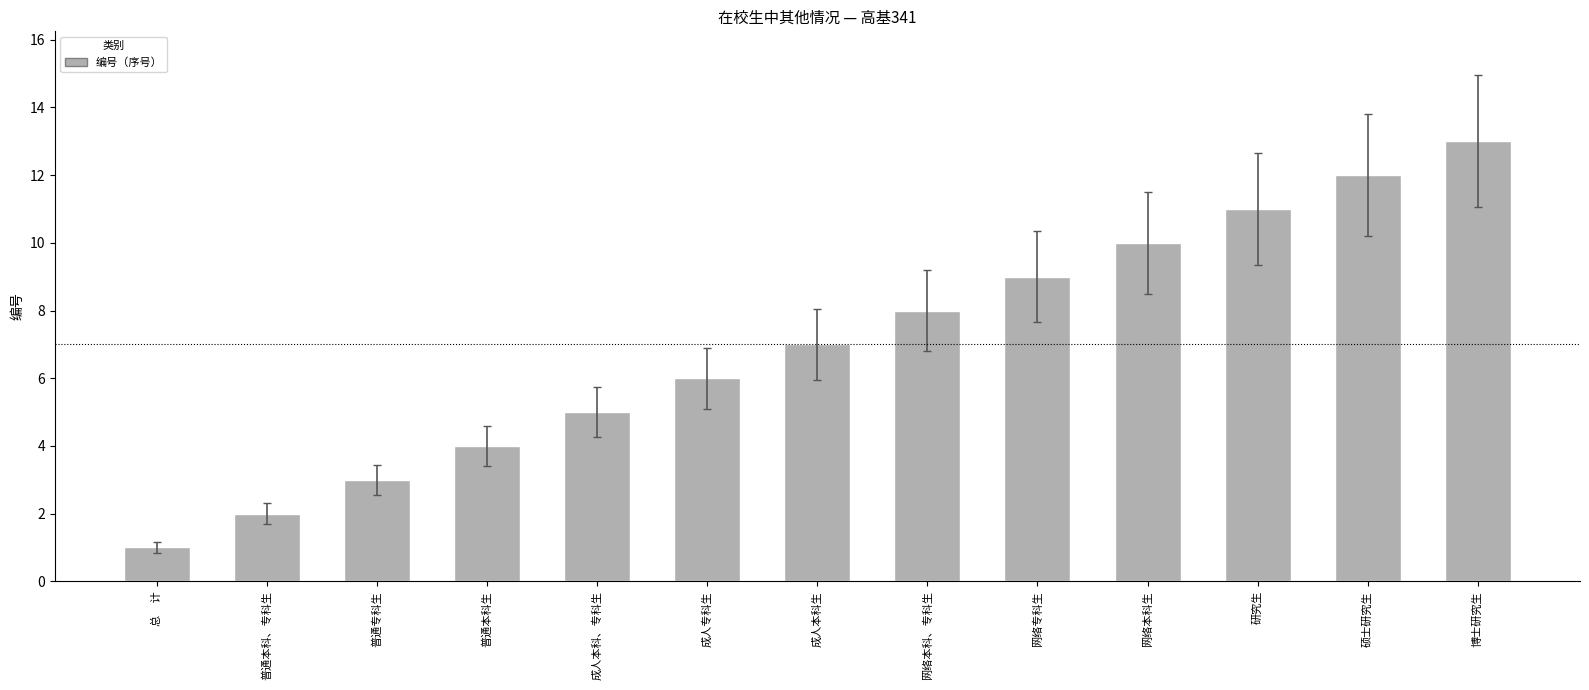

Rank the categories by value from lowest to highest.

总     计, 普通本科、专科生, 普通专科生, 普通本科生, 成人本科、专科生, 成人专科生, 成人本科生, 网络本科、专科生, 网络专科生, 网络本科生, 研究生, 硕士研究生, 博士研究生